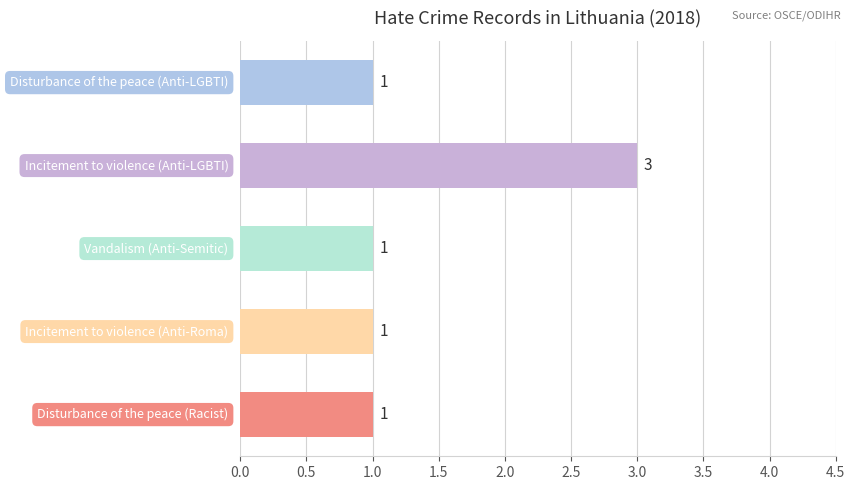

What is the greatest value displayed?

3